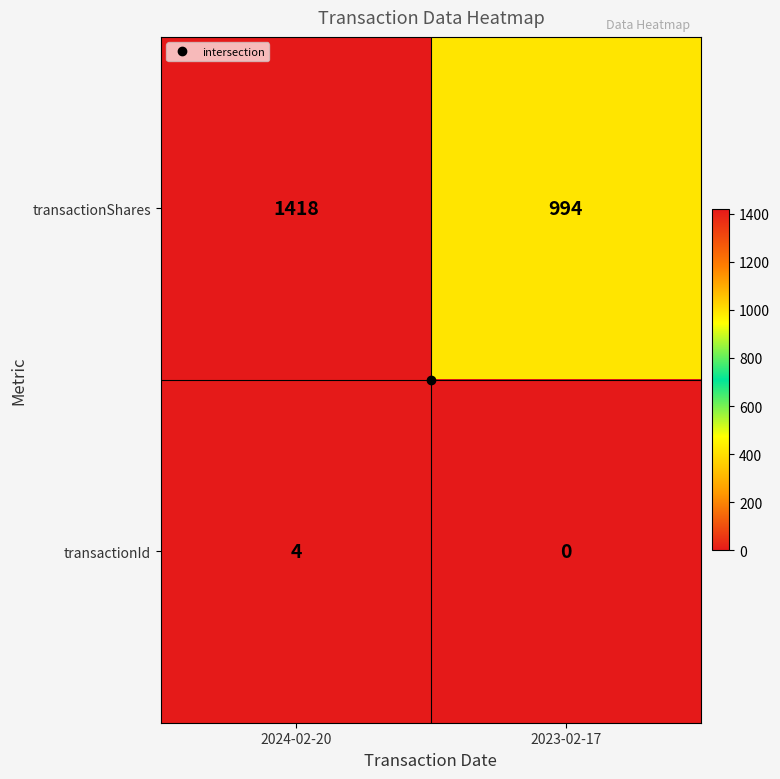

How many categories are shown in the chart?

2